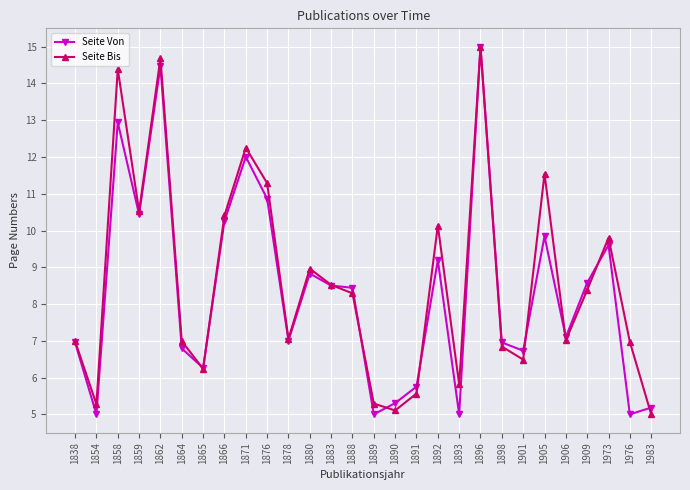

At which category does the chart reach its peak across all series?

1896